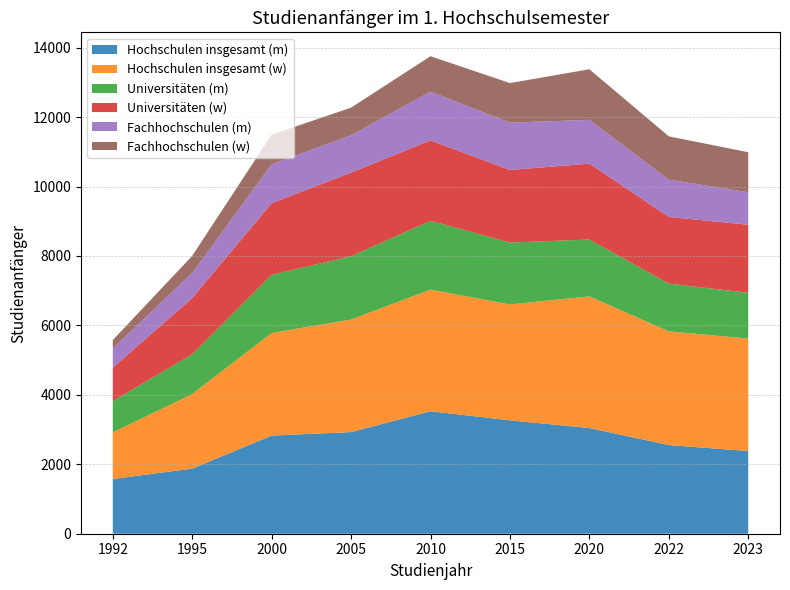

Reading left to right, transcribe all the data shown in this chart.

Hochschulen insgesamt (m): 1576	1875	2827	2927	3528	3266	3045	2554	2382
Hochschulen insgesamt (w): 1342	2149	2955	3242	3503	3339	3792	3275	3240
Universitäten (m): 901	1143	1676	1824	1981	1783	1637	1375	1318
Universitäten (w): 963	1621	2064	2407	2318	2089	2186	1920	1960
Fachhochschulen (m): 556	722	1117	1077	1404	1363	1261	1074	936
Fachhochschulen (w): 240	494	857	795	1020	1140	1457	1248	1152